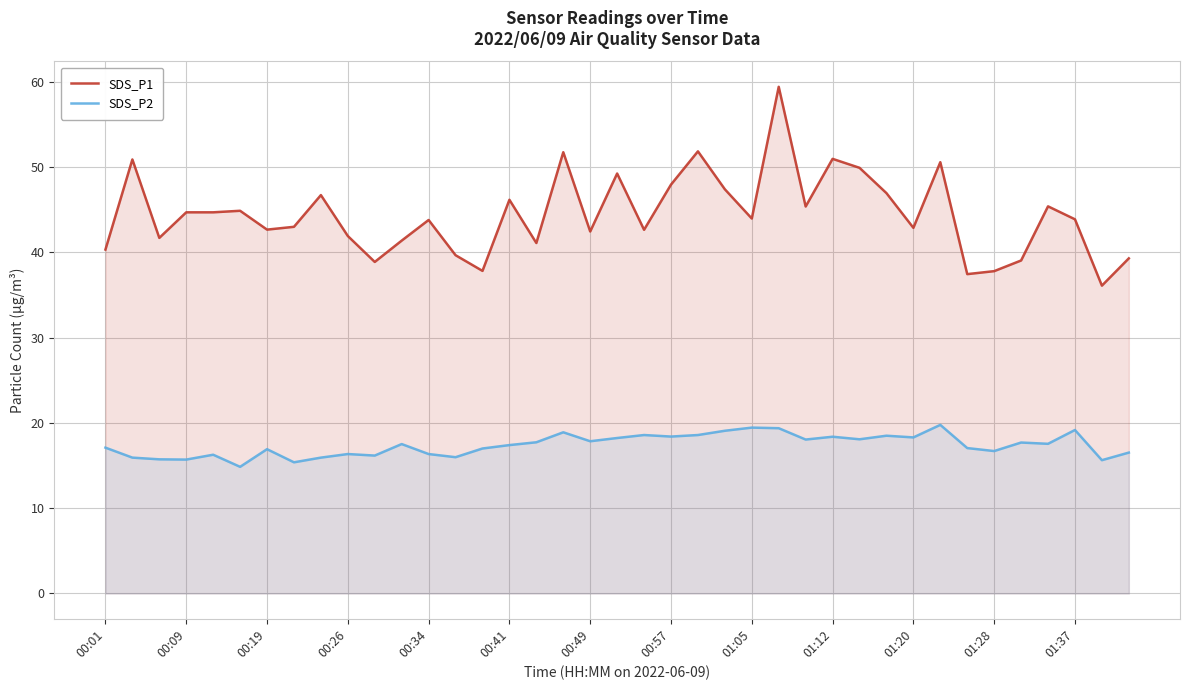

What is the greatest value displayed?

59.4